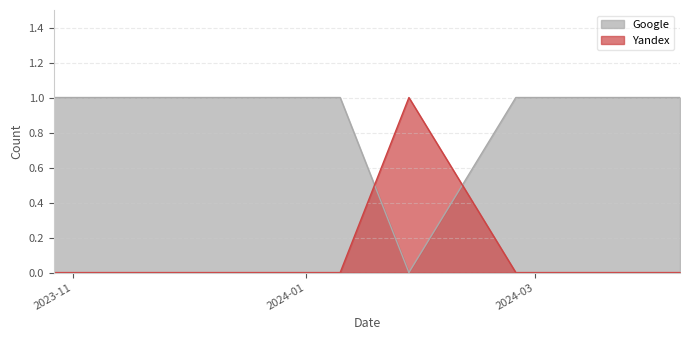

What is the difference between the maximum and minimum values in the Yandex series?

1